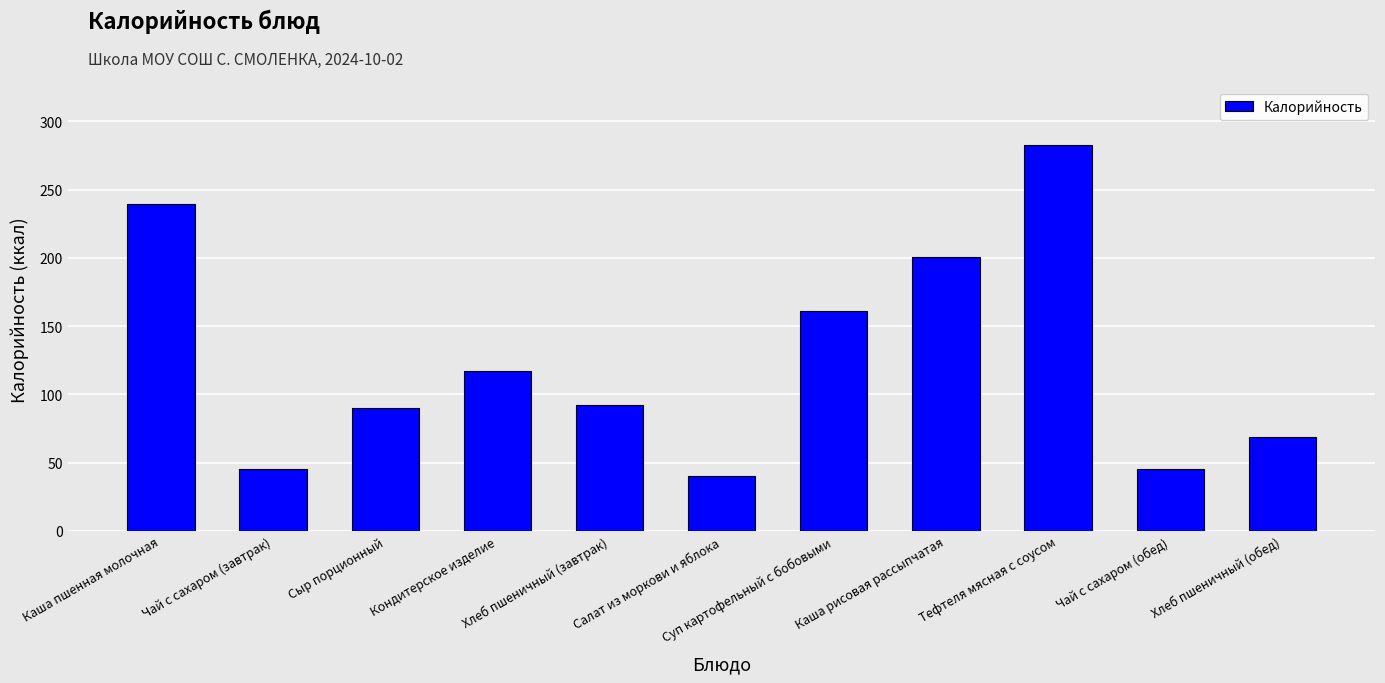

At which label is the value closest to 161?

Суп картофельный с бобовыми